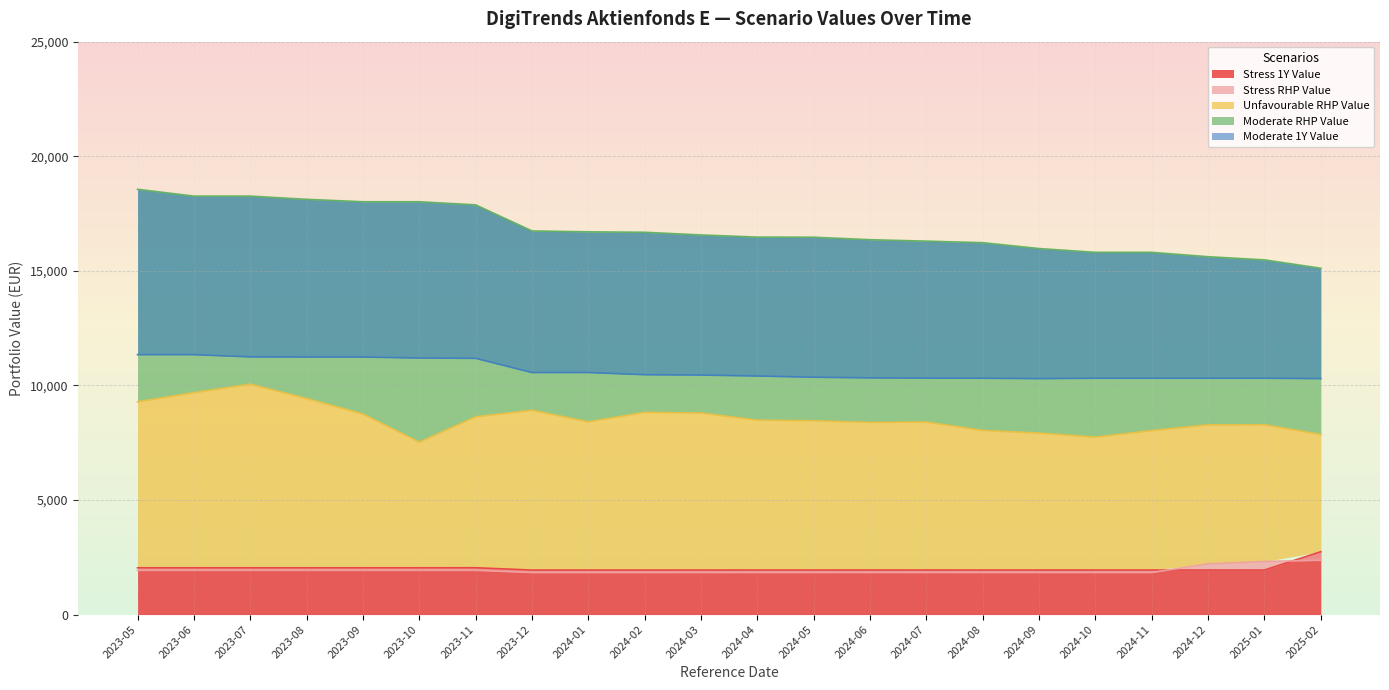

What is the label of the 22nd point from the left?

2025-02